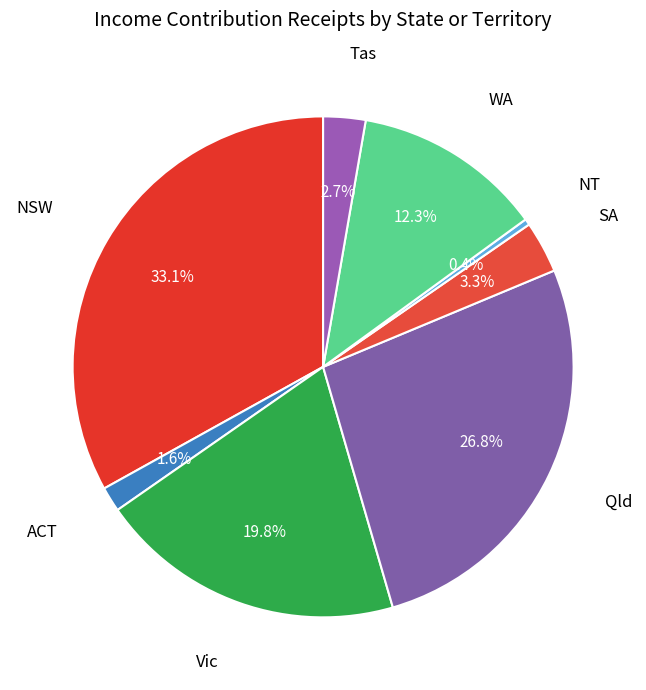

Does any single category account for the majority?

No